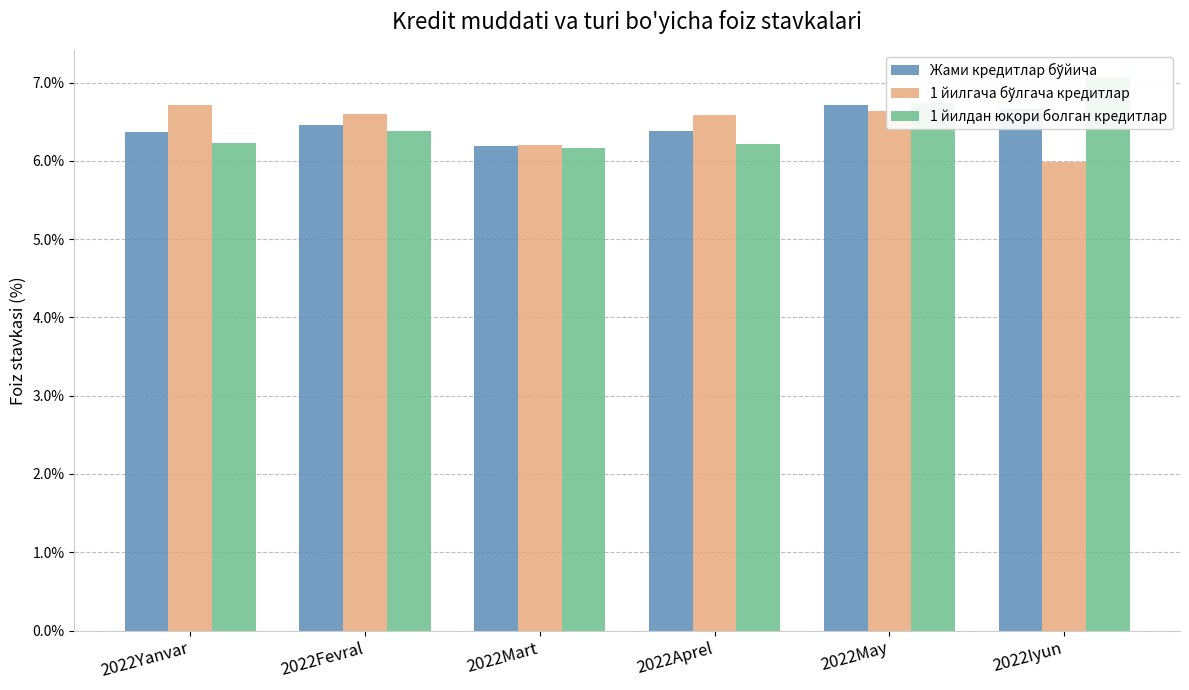

Which label corresponds to the smallest value in the chart?

2022Iyun